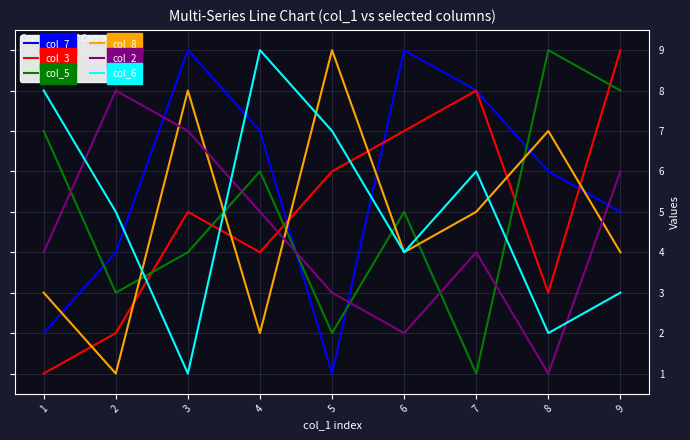

Reading right to left, list all the values displayed in this chart.

col_7: 5	6	8	9	1	7	9	4	2
col_3: 9	3	8	7	6	4	5	2	1
col_5: 8	9	1	5	2	6	4	3	7
col_8: 4	7	5	4	9	2	8	1	3
col_2: 6	1	4	2	3	5	7	8	4
col_6: 3	2	6	4	7	9	1	5	8